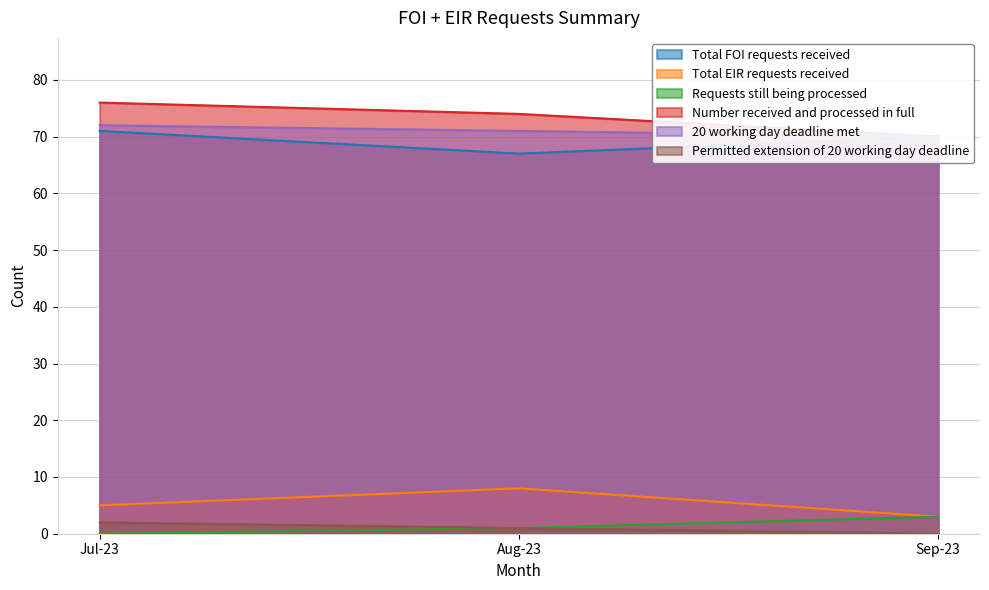

What is the maximum value shown in the chart?

76